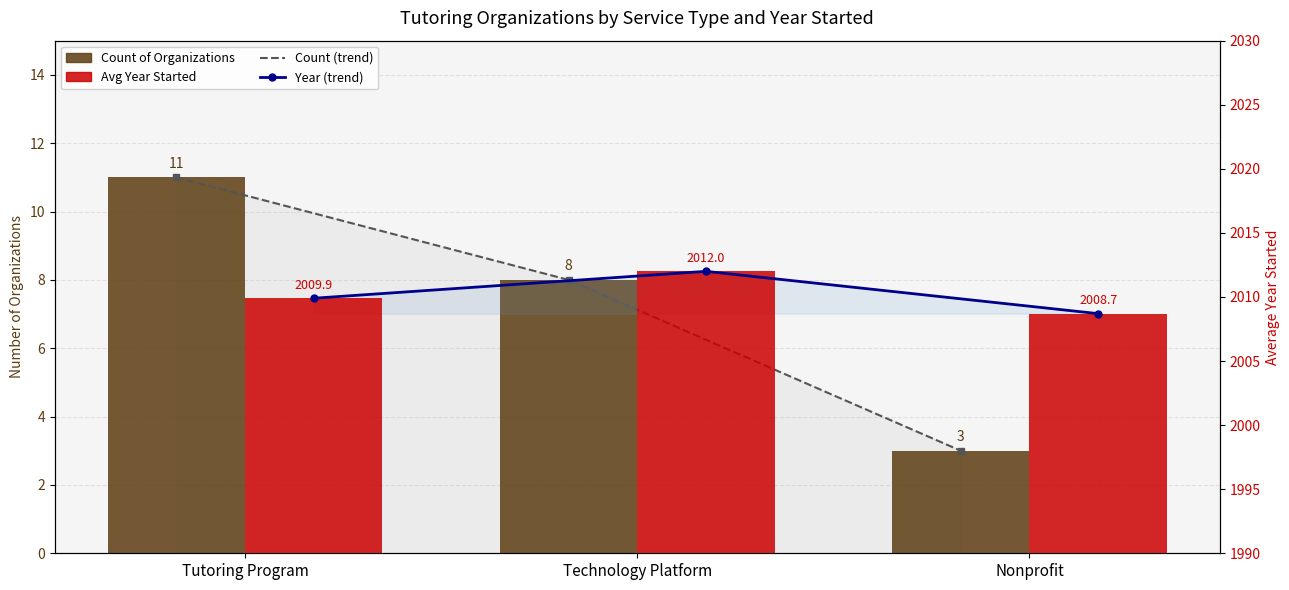

Which category has the lowest value in the Avg Year (line) series?

Nonprofit